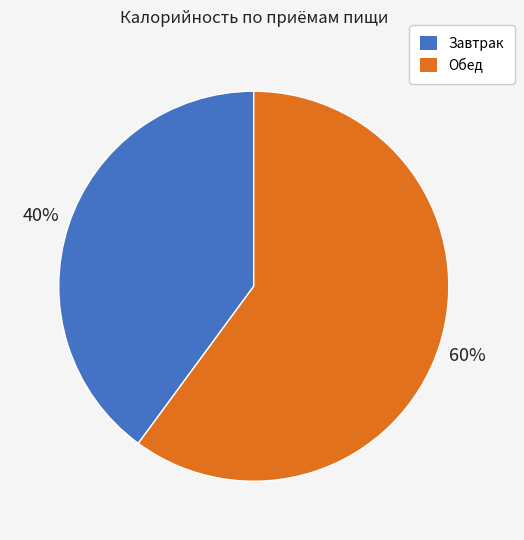

Which category has the biggest portion of the pie?

Обед